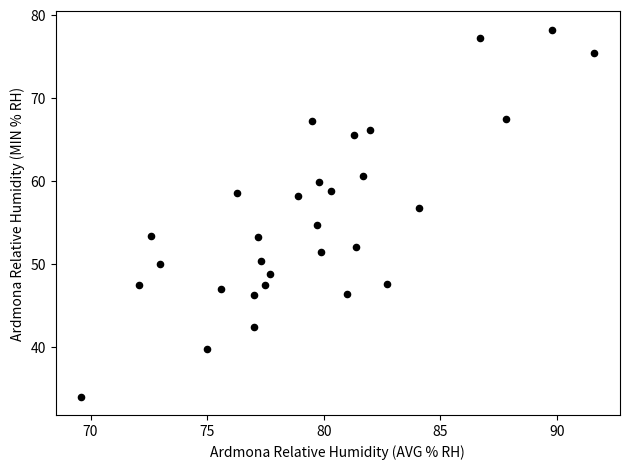

What Y value in the scatter plot is closest to 56?

56.7